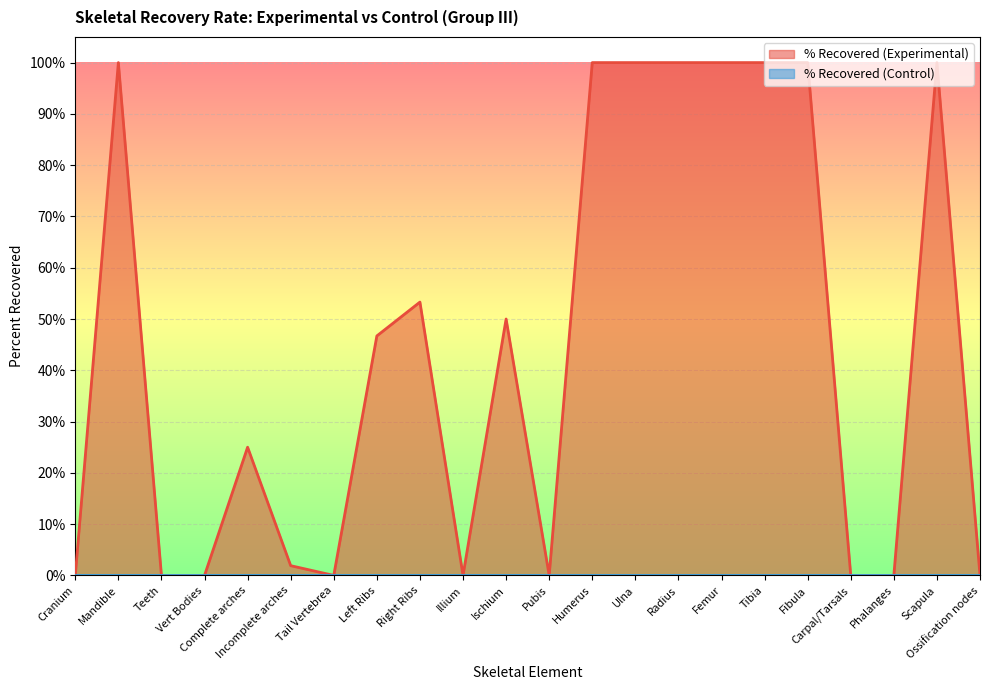

What is the label of the 2nd point from the right?

Scapula